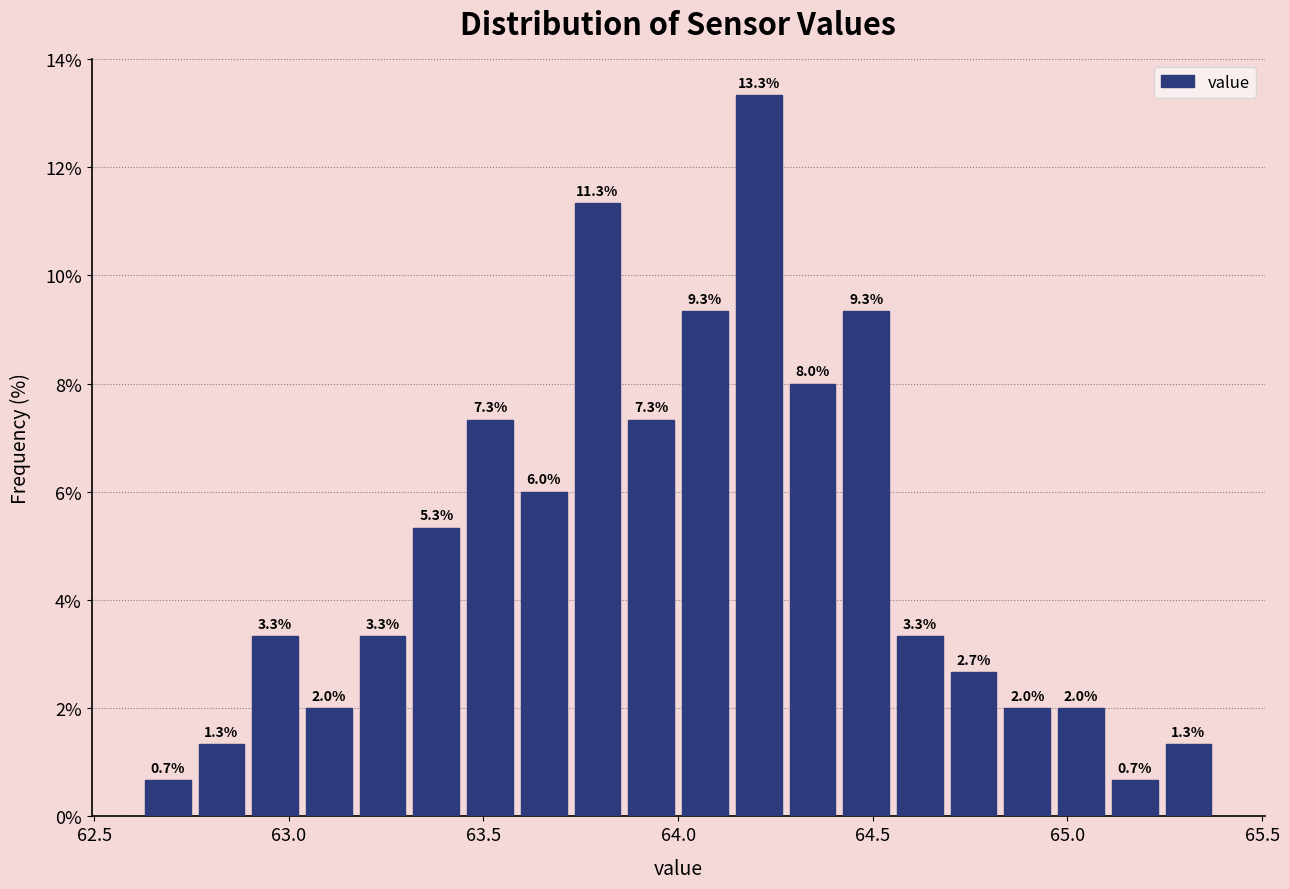

Around what value on the x-axis is the tallest bar? Give the approximate position of its centre, as read against the axis.

64.20